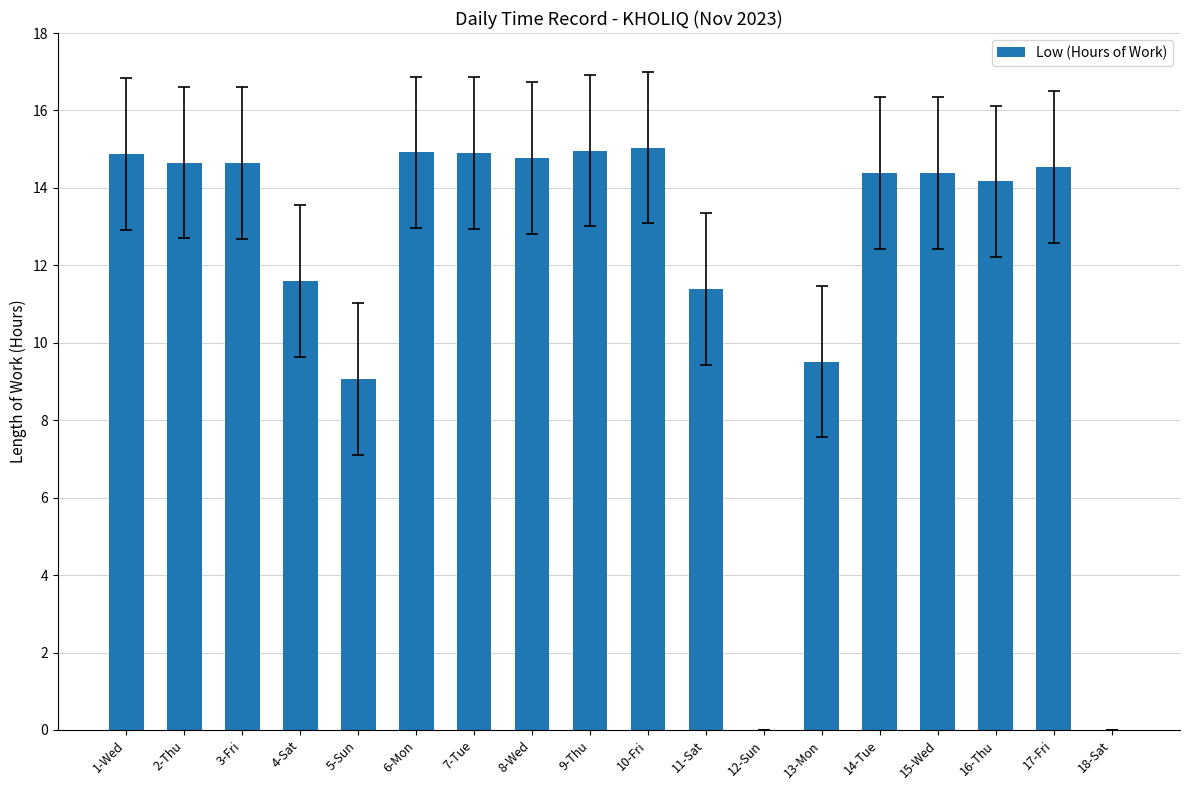

What is the sum of all values?

217.8